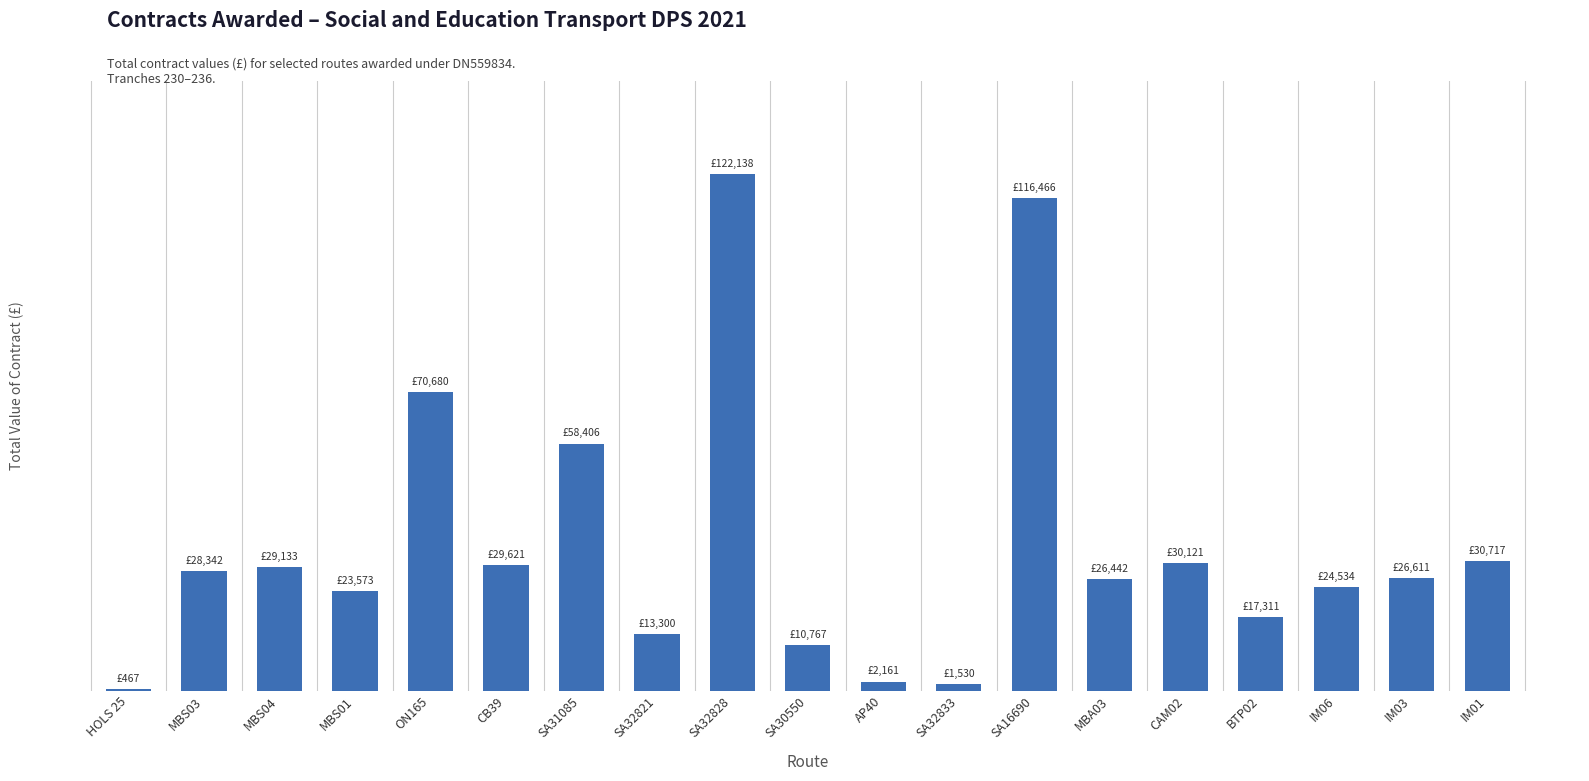

Are the bars horizontal?

No